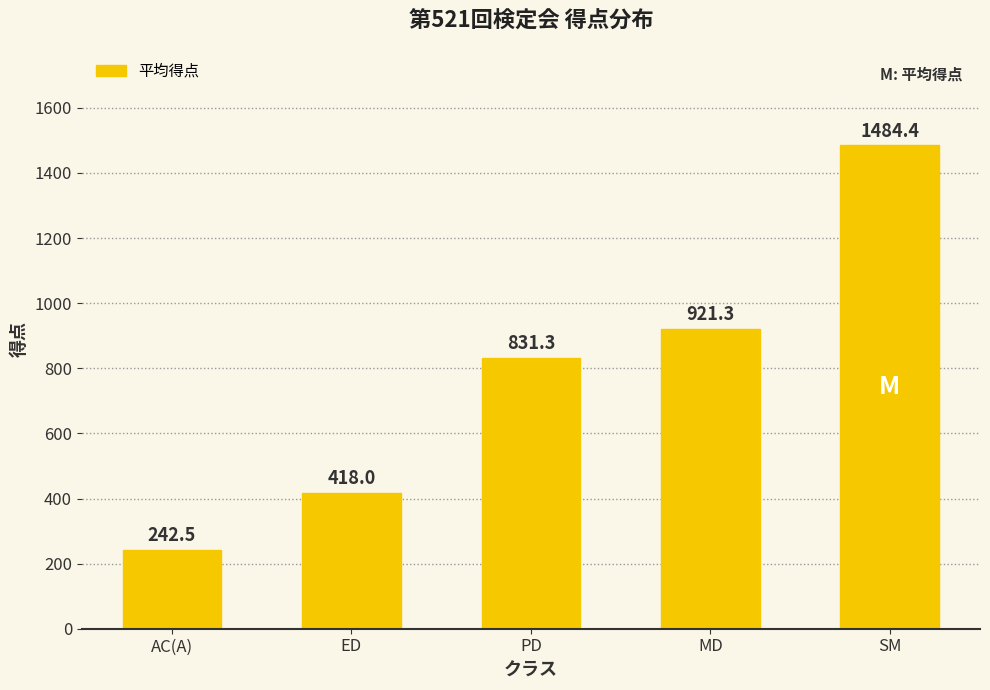

Approximately how many times larger is the value at MD compared to AC(A)?

3.8